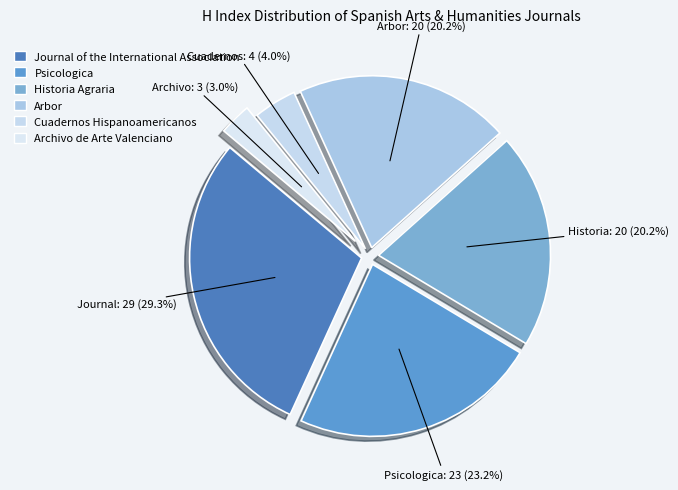

What is the smallest slice in the pie chart?

Archivo de Arte Valenciano